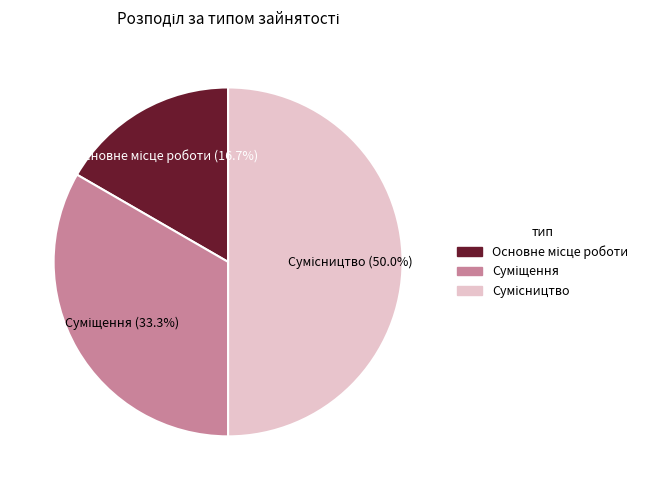

Which category has the biggest portion of the pie?

Сумісництво